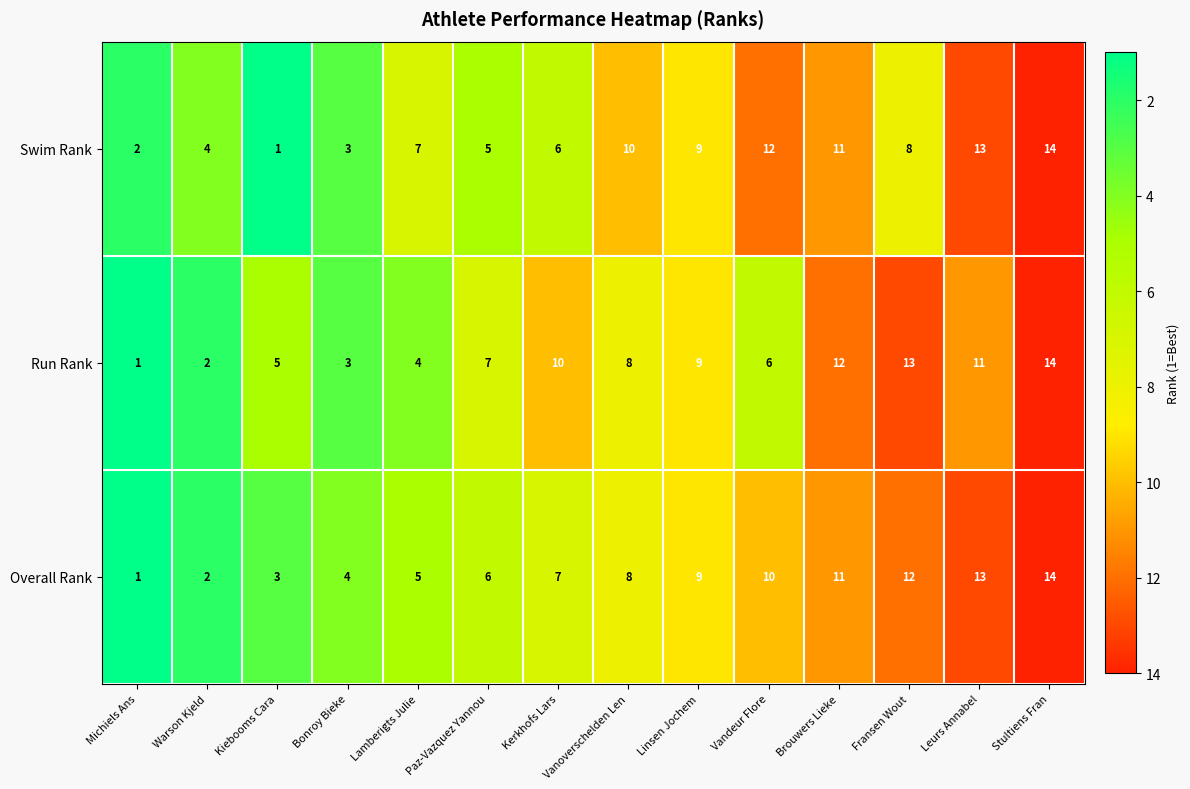

What is the maximum value shown in the chart?

14